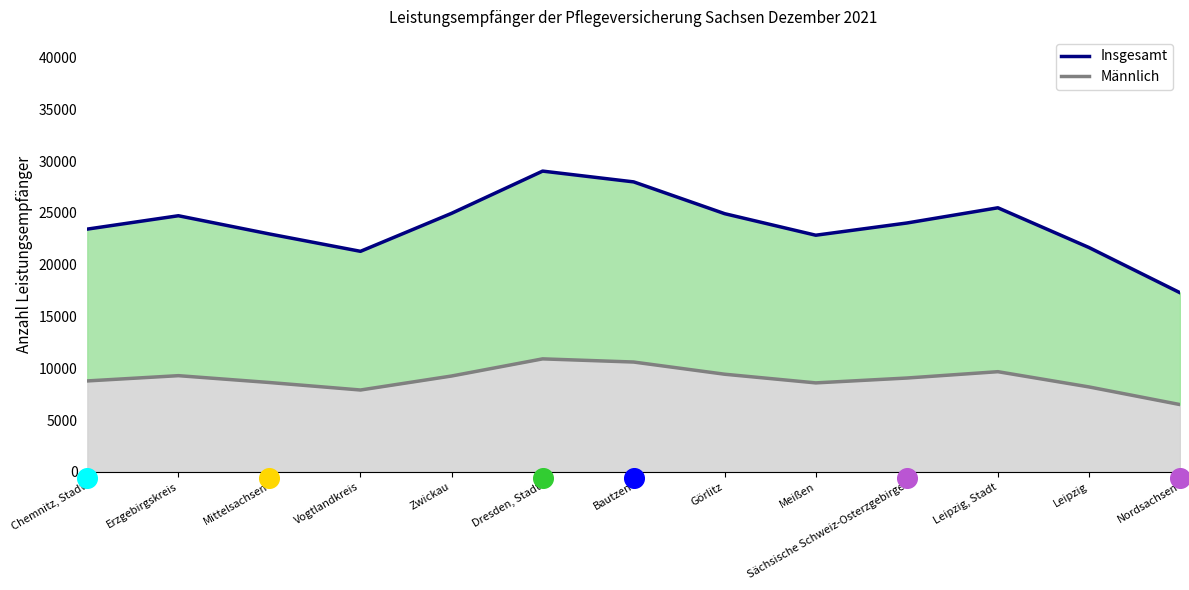

Is the value of Männlich (Linie) at Zwickau greater than the value of Insgesamt (Linie) at Meißen?

No